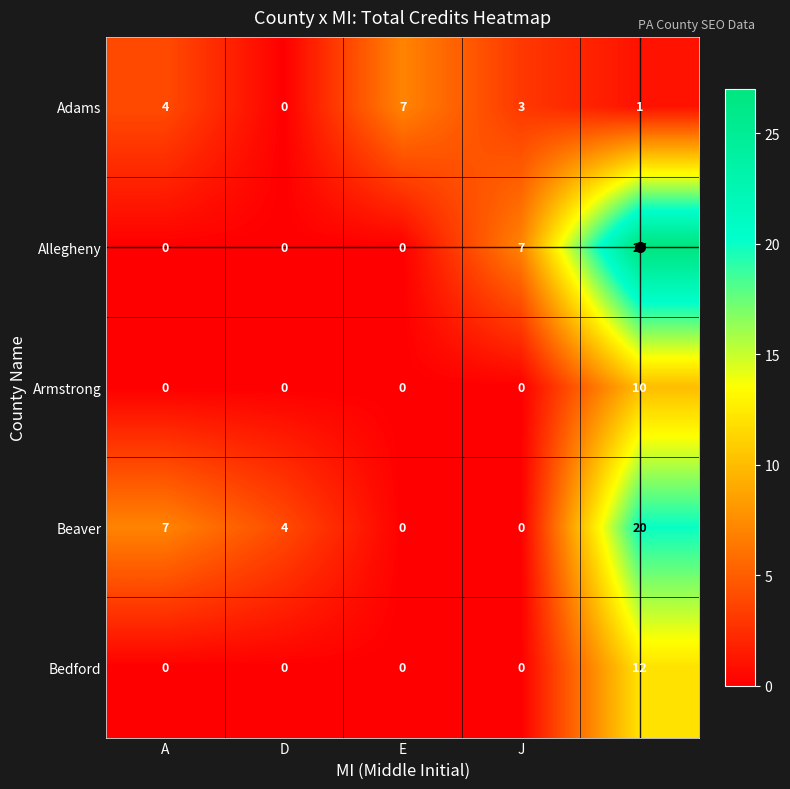

Rank the series by their maximum value, from highest to lowest.

Allegheny, Beaver, Bedford, Armstrong, Adams